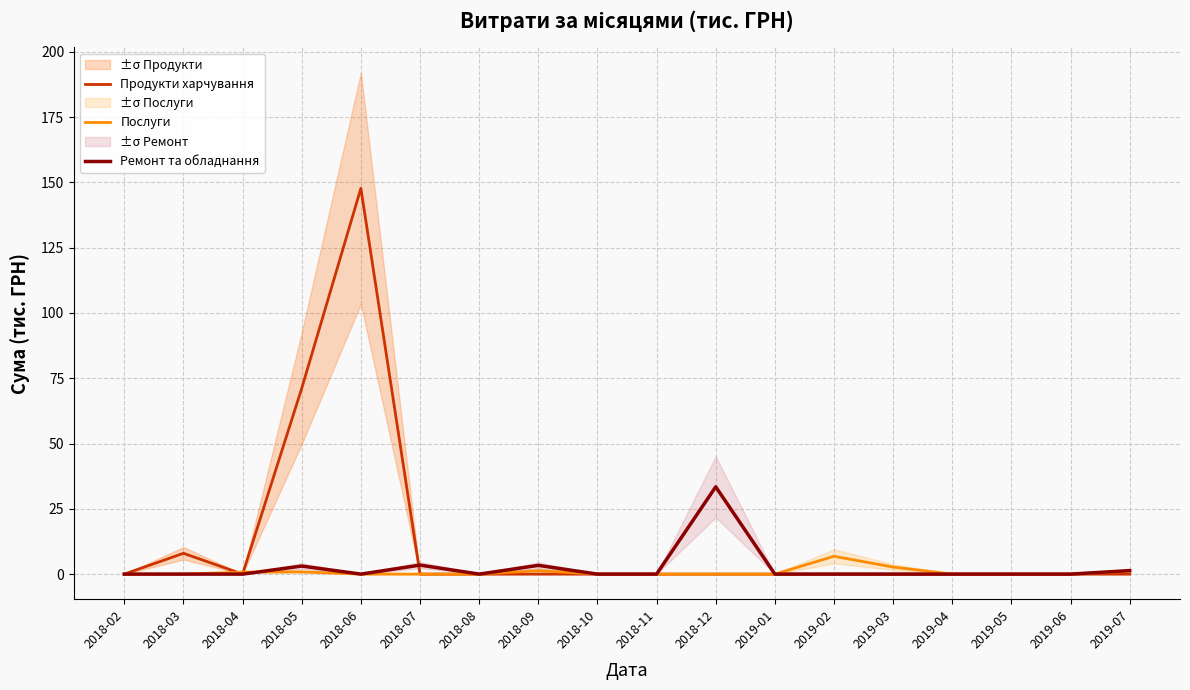

What is the total value across all series at 2018-04?

0.7